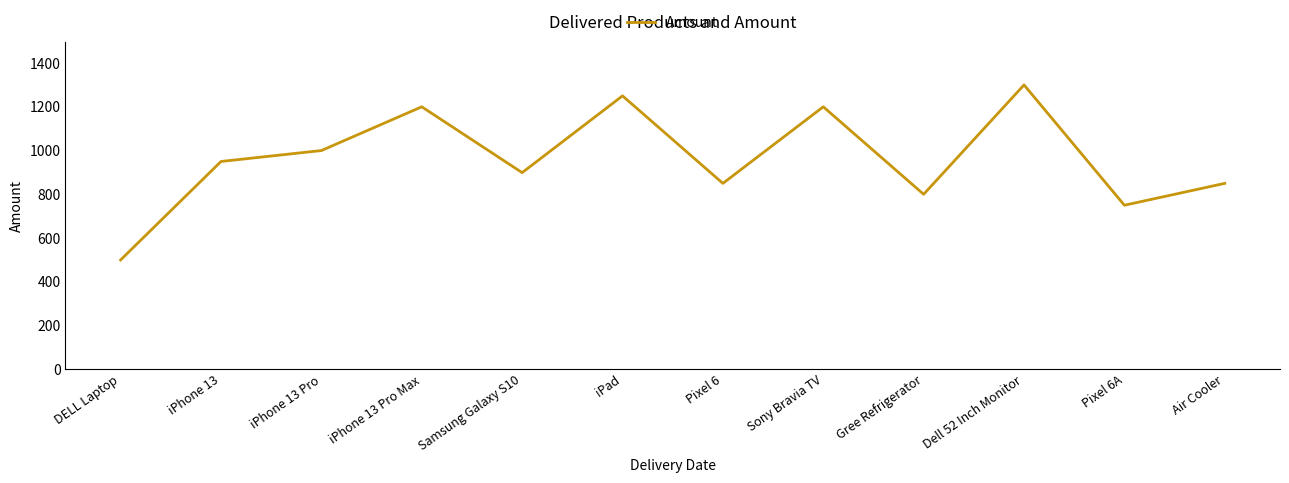

Between iPhone 13 Pro and iPhone 13 Pro Max, which is larger?

iPhone 13 Pro Max